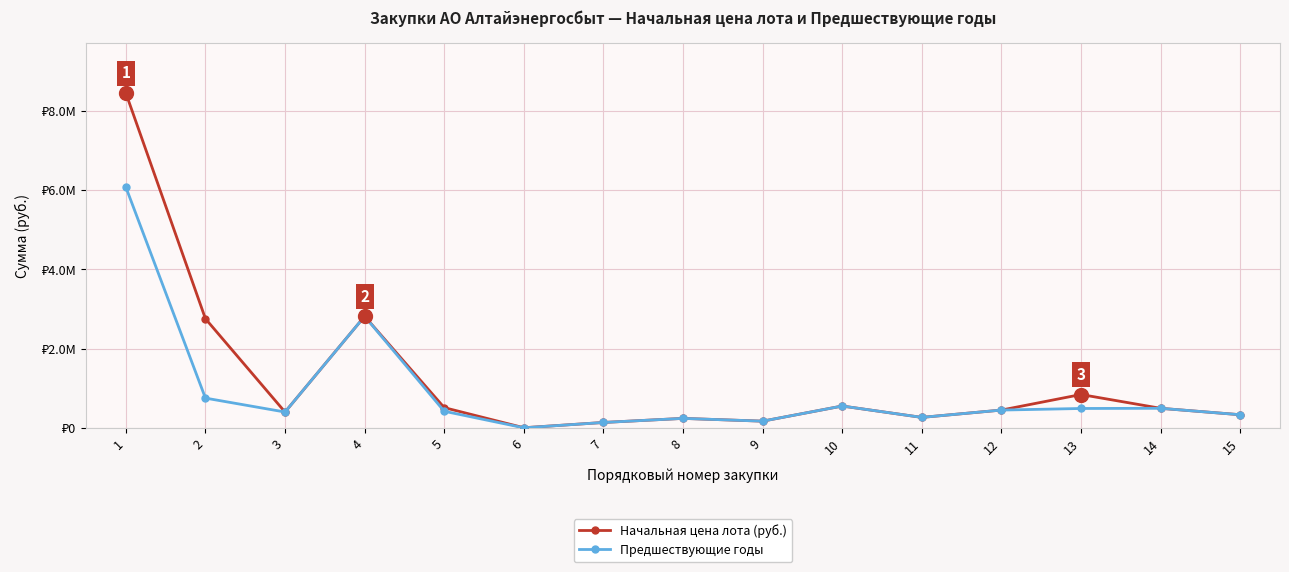

Is this an area chart (filled region under the line)?

No